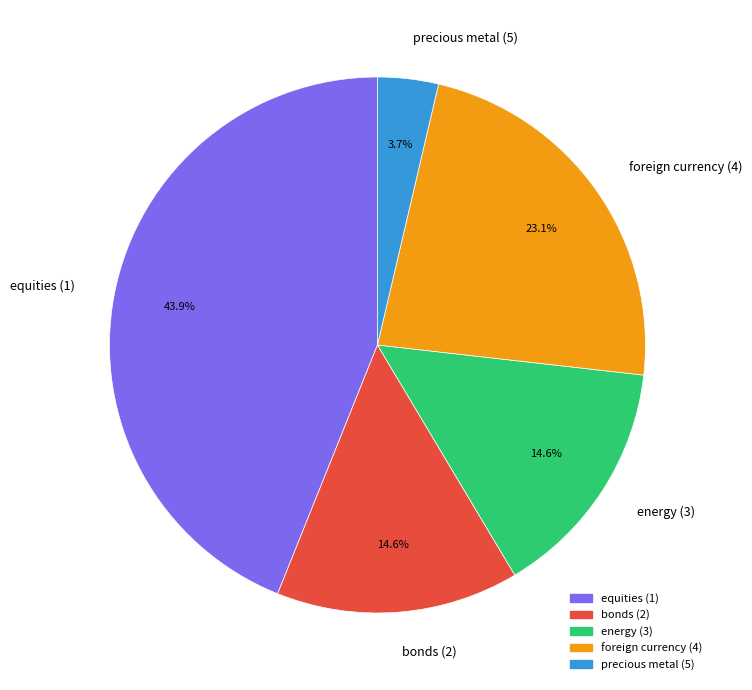

What is the largest slice in the pie chart?

equities (1)